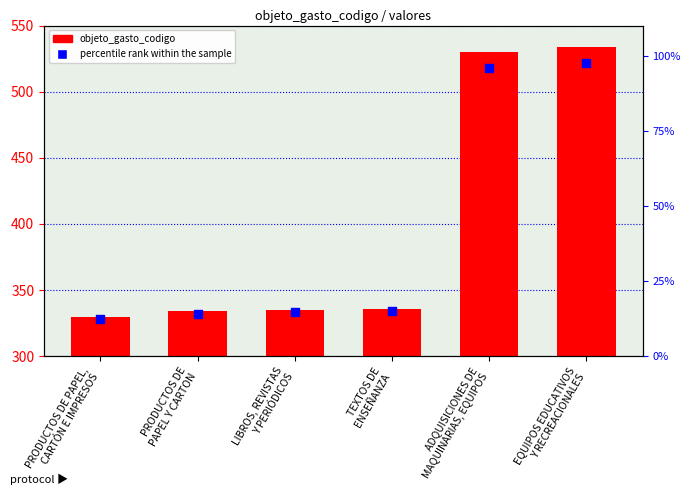

At how many categories does at least one series exceed 111?

6